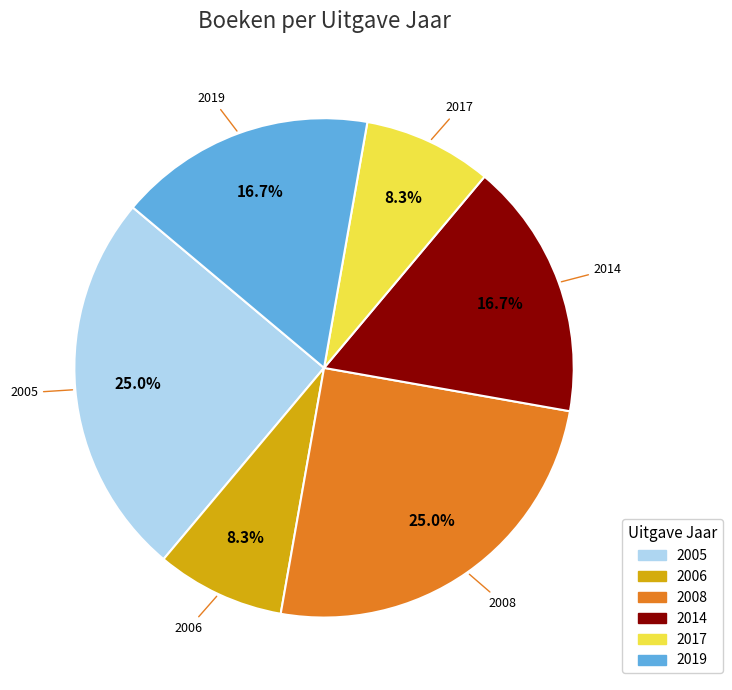

Does any single category account for the majority?

No